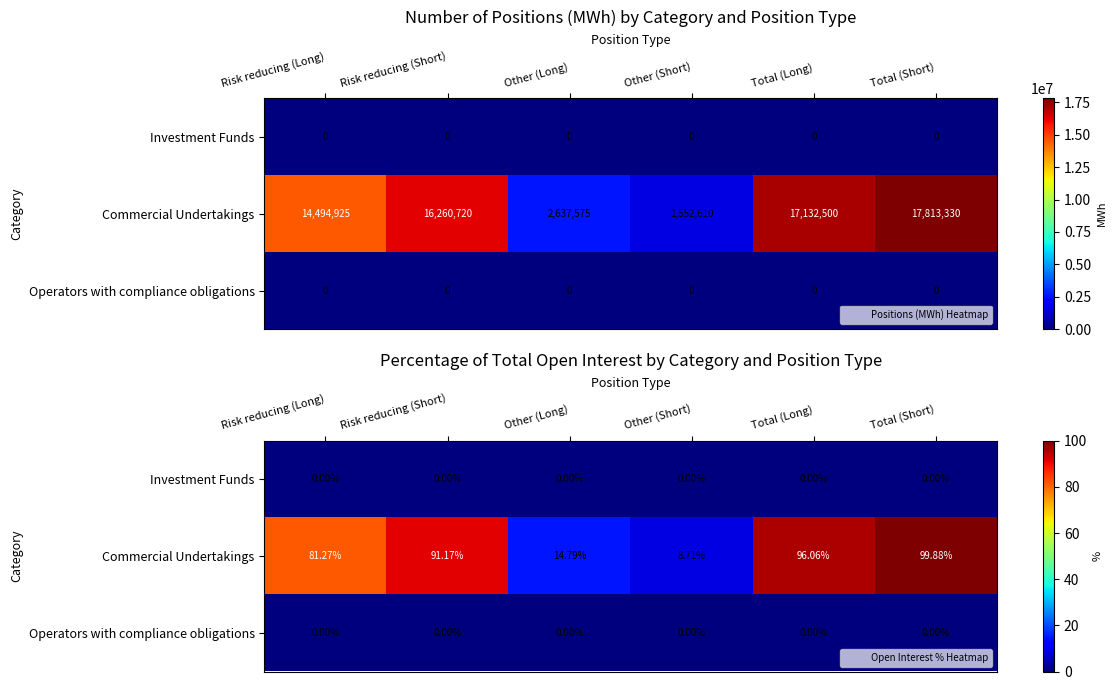

Is it true that Operators with compliance obligations equals 0.0 at Total (Long)?

True